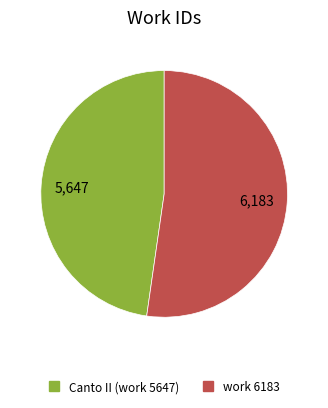

Is Canto II (work 5647) the majority of the pie?

No